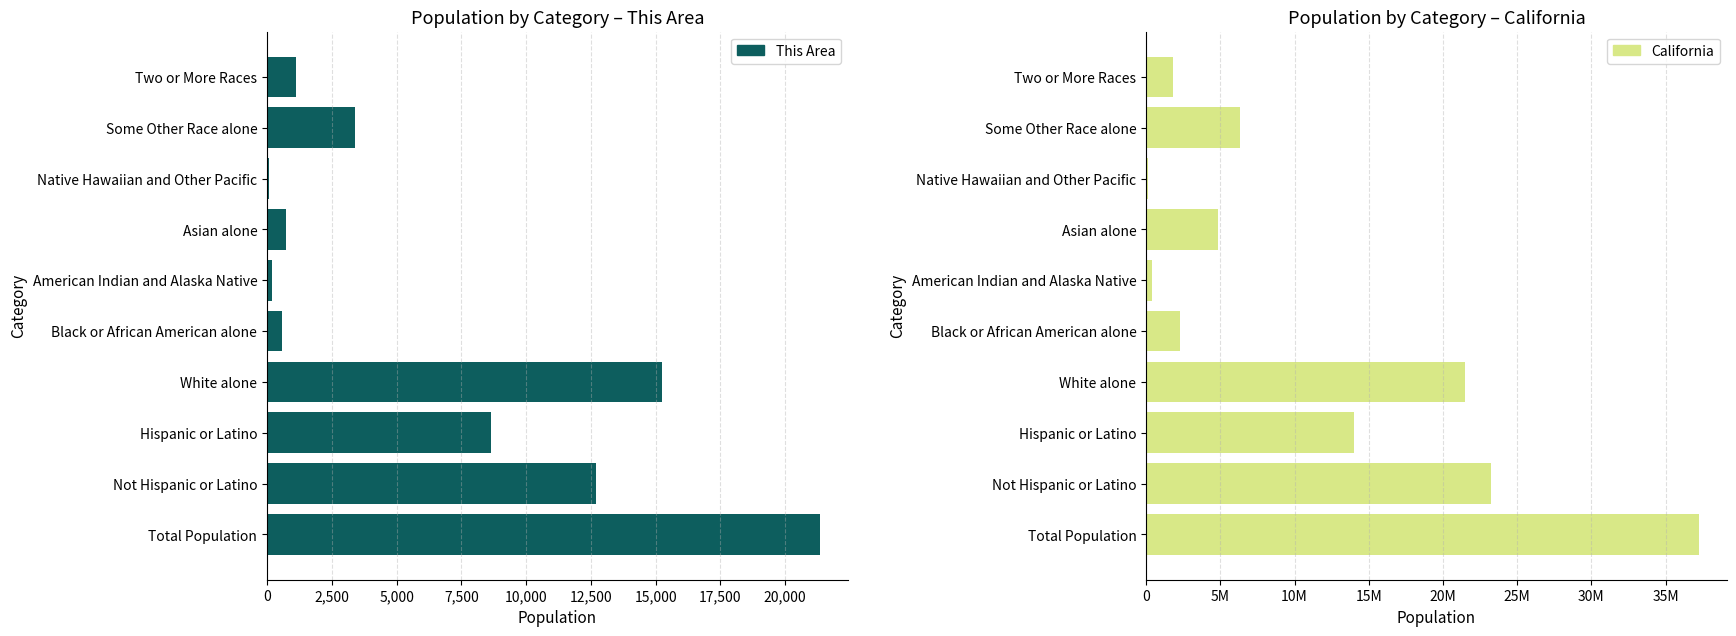

What is the sum of the This Area values at White alone and Not Hispanic or Latino?

27944